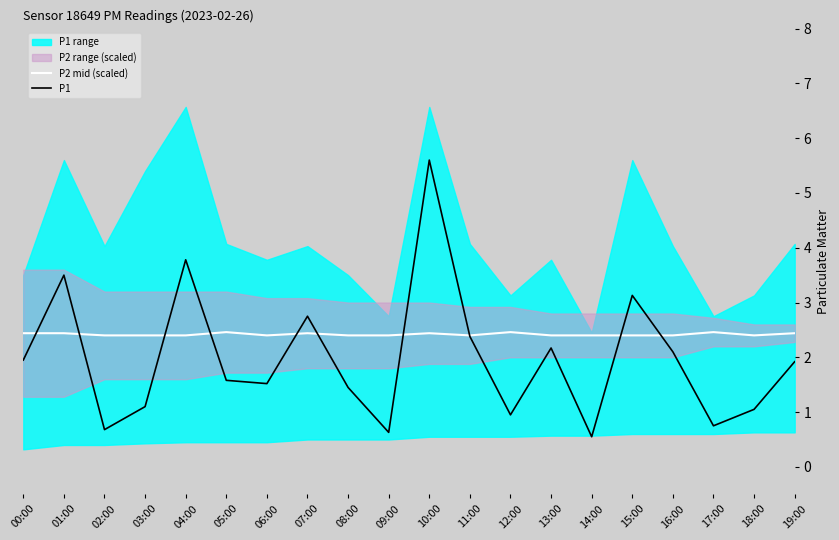

Does the chart display data point markers on the line(s)?

No